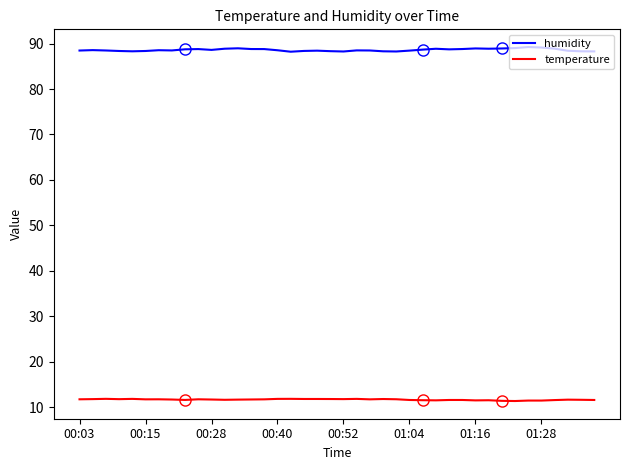

Which series has the largest total across all categories?

humidity